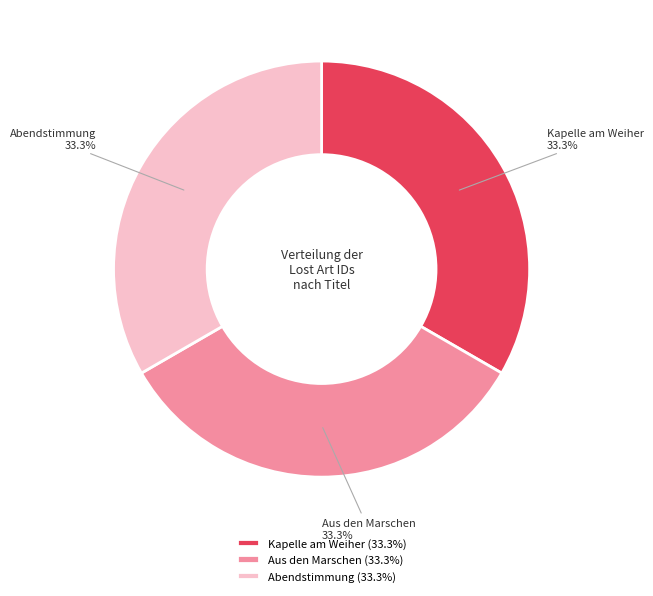

How many segments does this pie chart have?

3